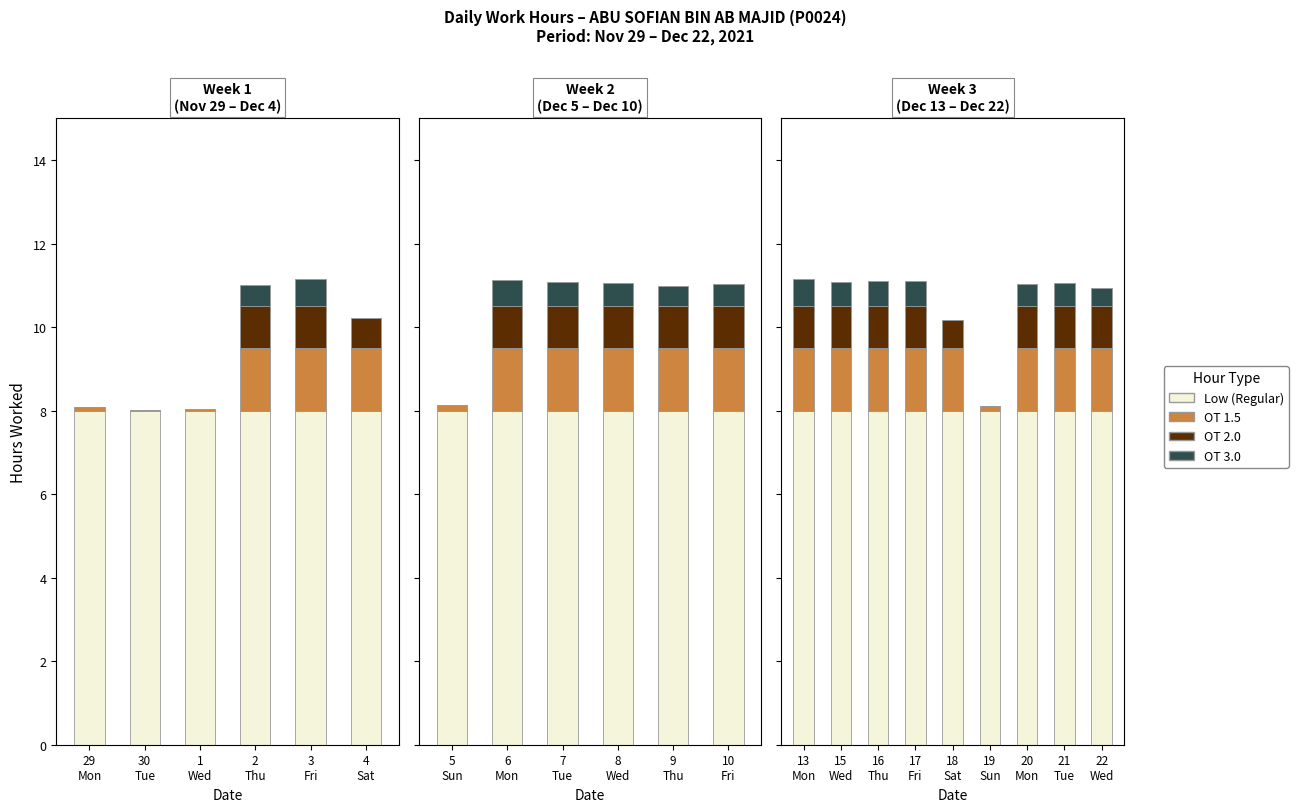

Which category has the highest value across all series?

13 Mon